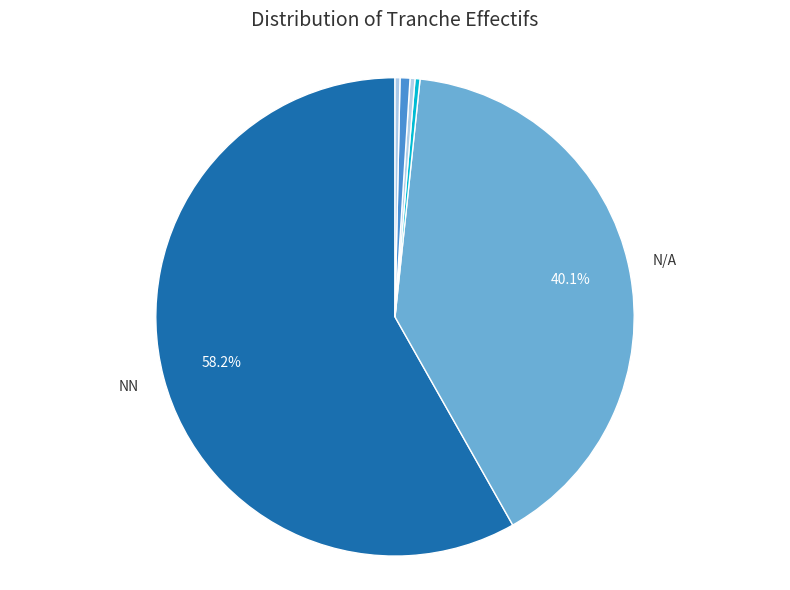

How many segments does this pie chart have?

6